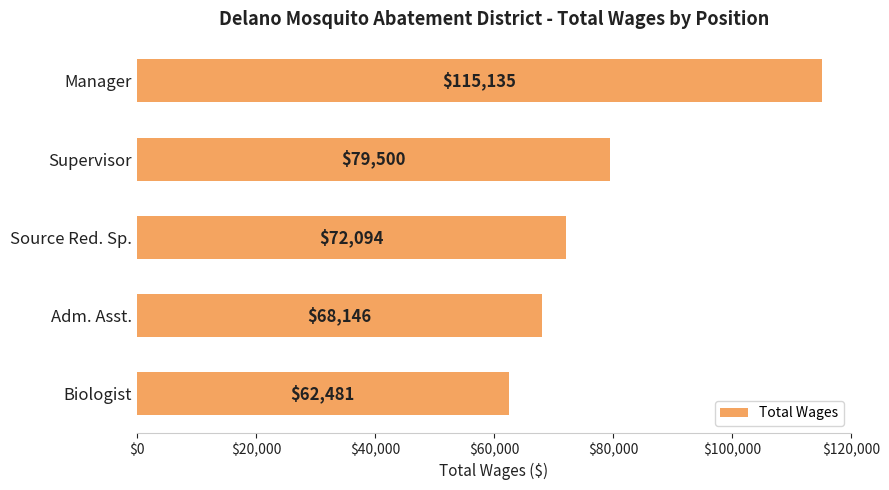

How many series are shown in this chart?

1